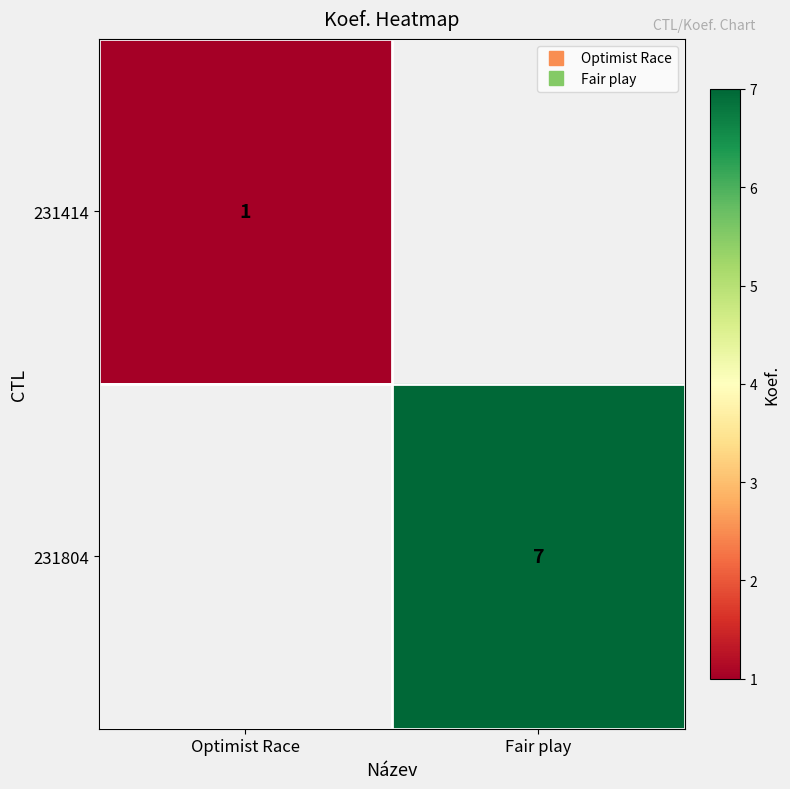

Rank the series by their average value, from lowest to highest.

231414, 231804